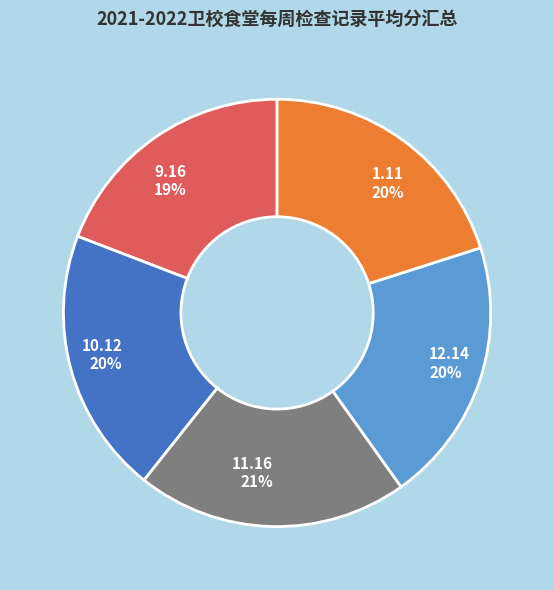

To the nearest percent, what is the average slice percentage?

20%